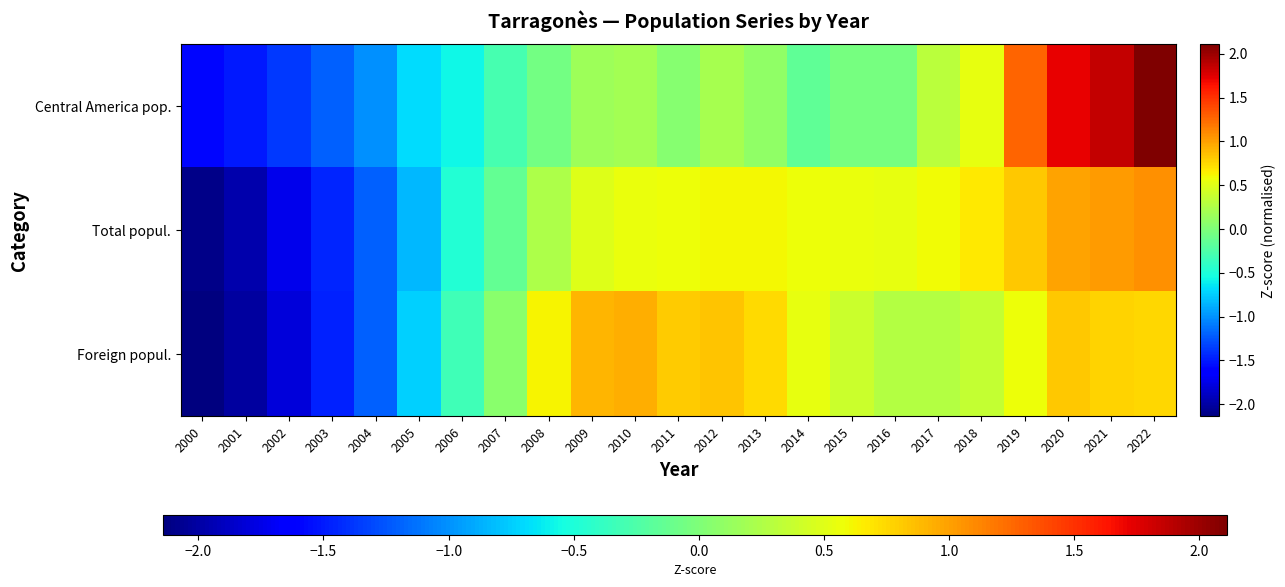

Which series has the largest range (max minus min)?

Central America pop.